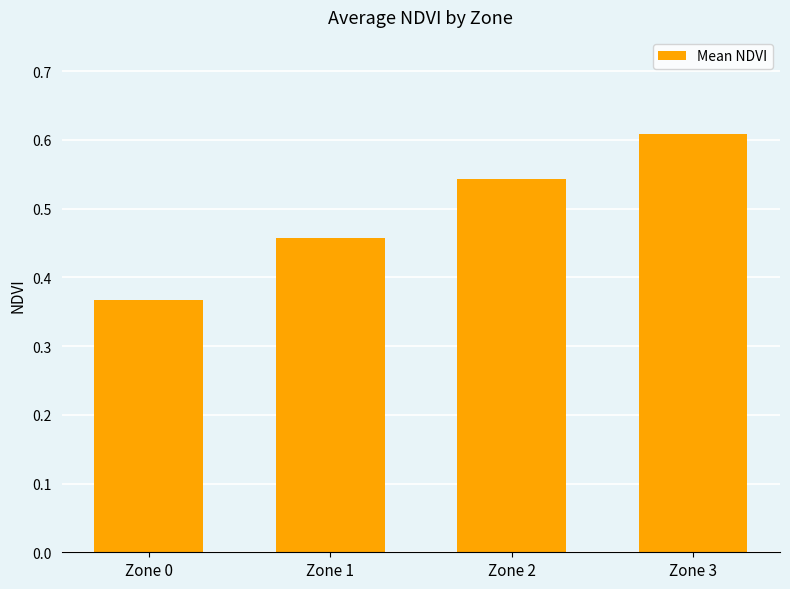

What is the difference between the second highest and second lowest values?

0.1